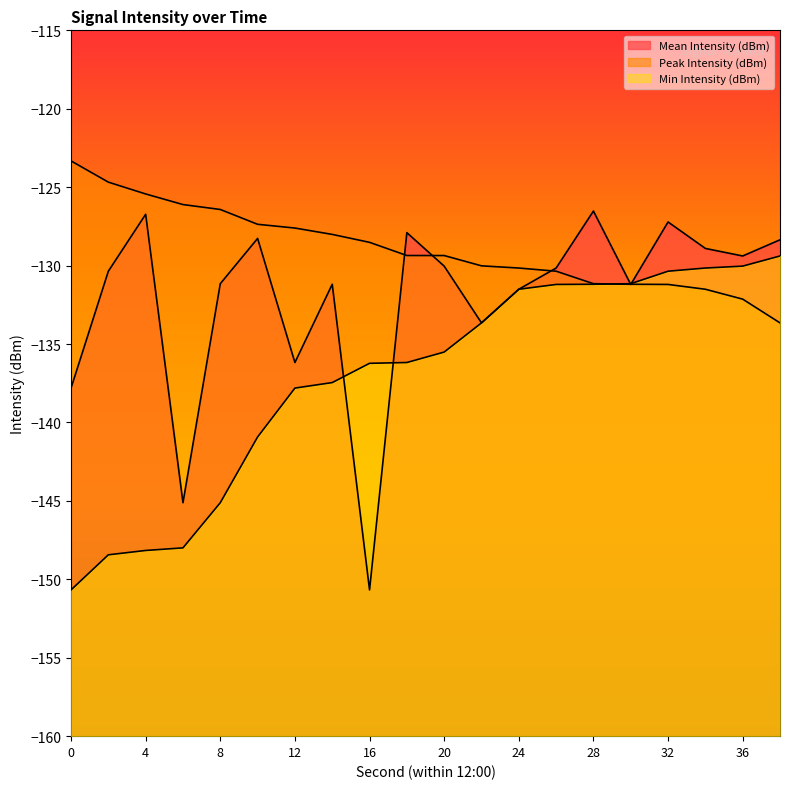

What is the total value across all series at 28?

-388.9